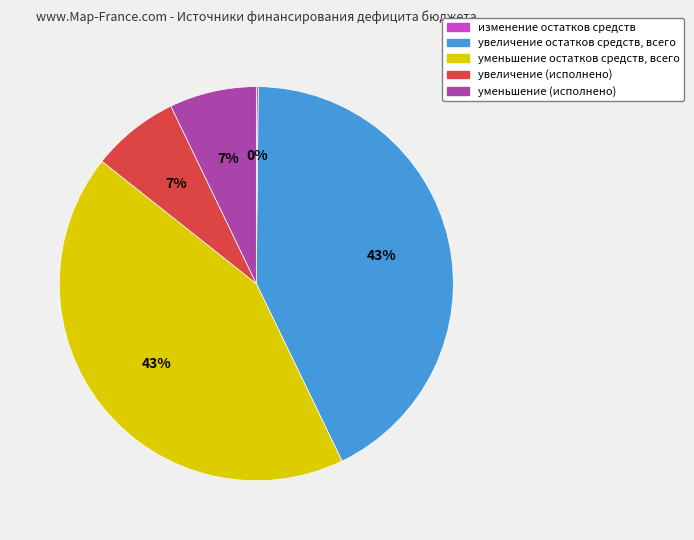

Is there any slice that represents more than half of the pie?

No